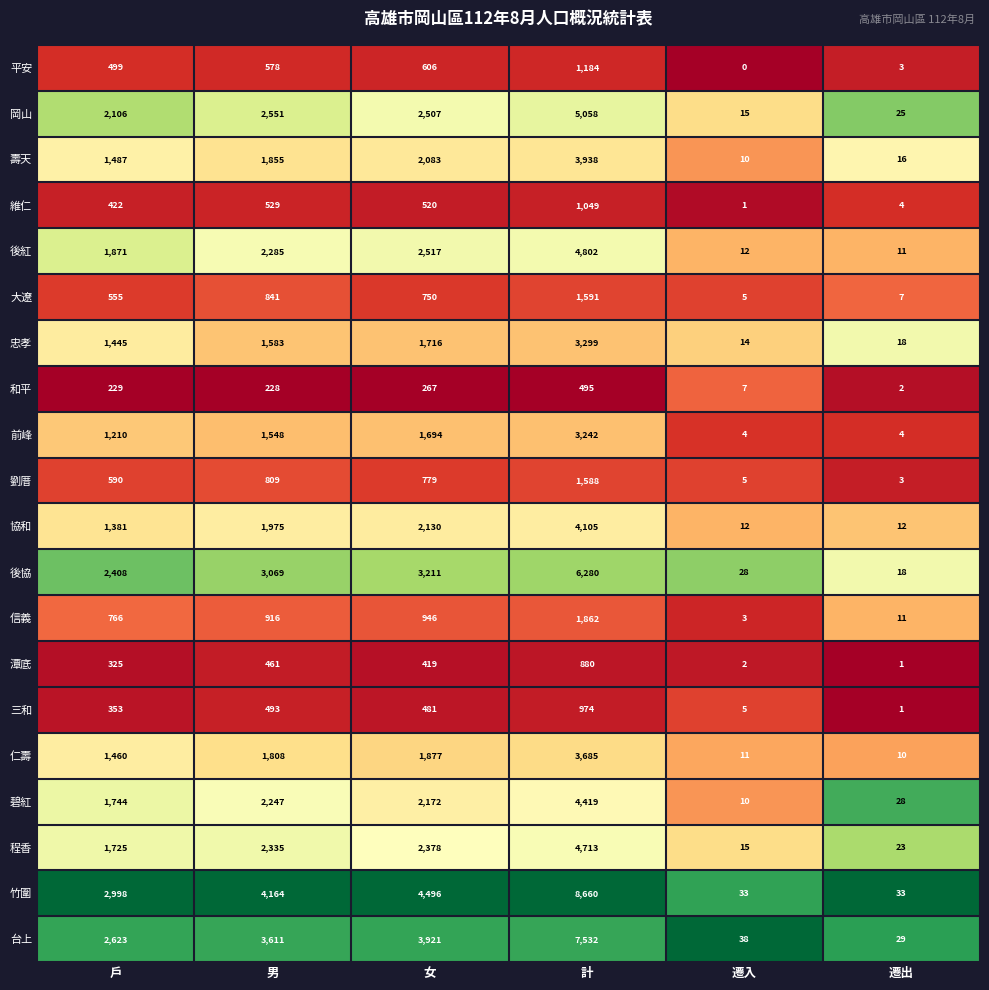

What is the spread (max minus min) of values at 戶?

2769